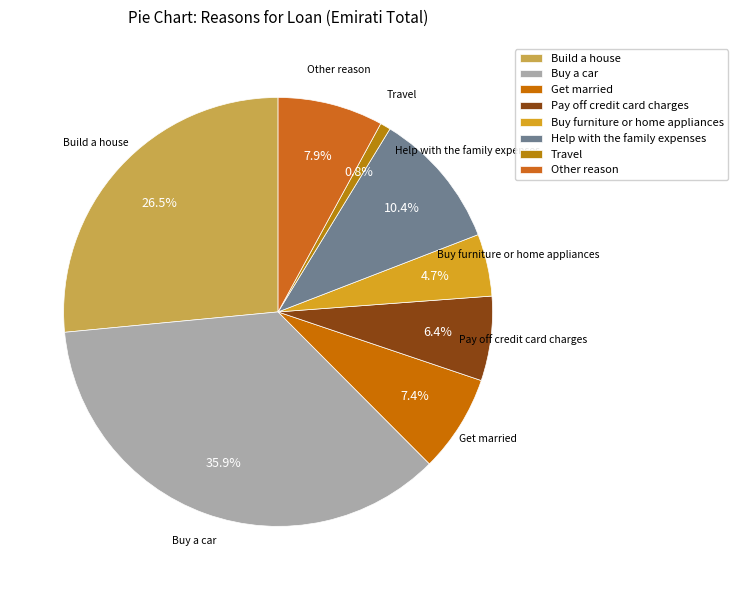

What percentage is NOT represented by Travel?

99.2%